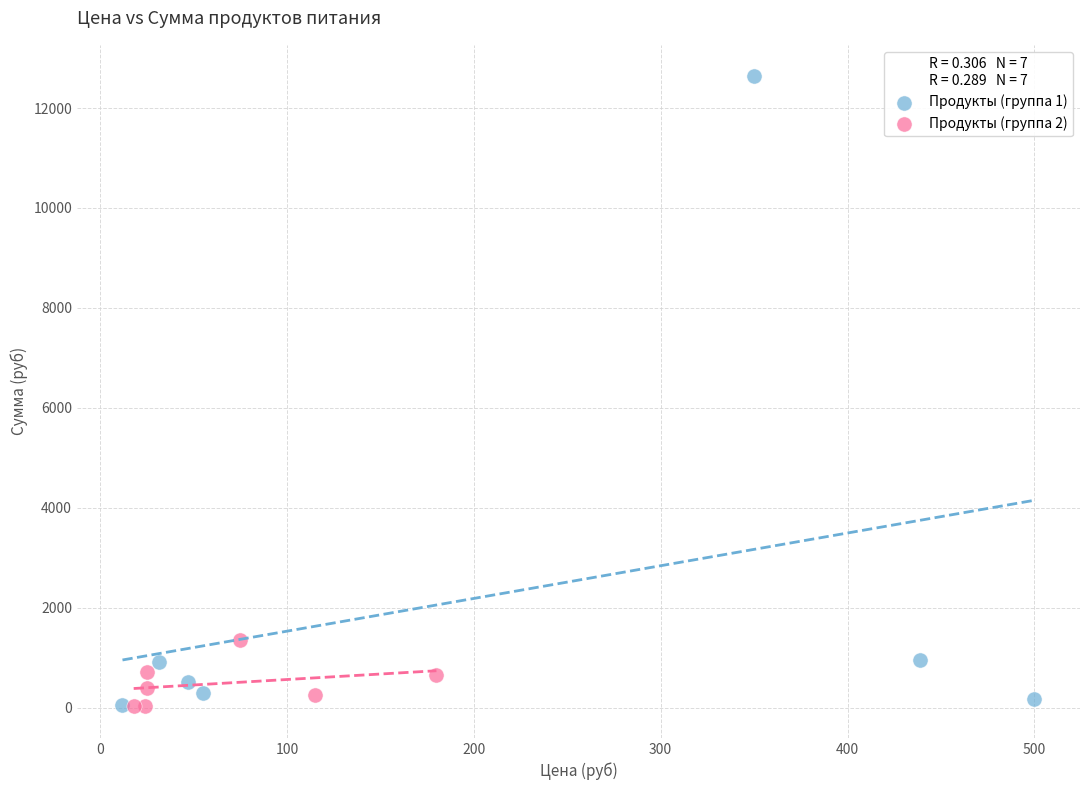

Which series reaches the maximum Y coordinate?

Продукты (группа 1)